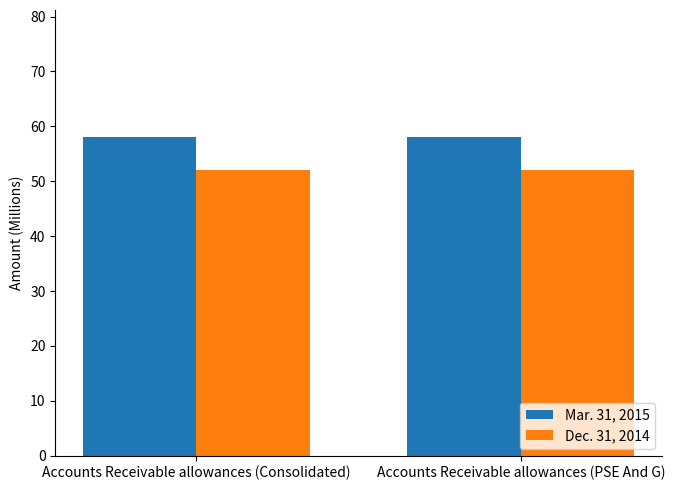

What is the spread (max minus min) of values at Accounts Receivable allowances (Consolidated)?

6